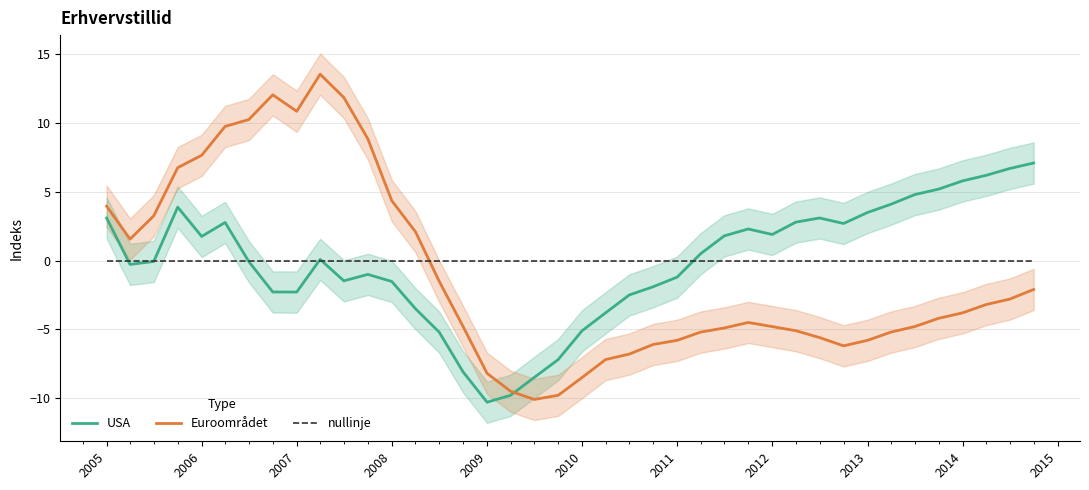

How many lines are shown in the chart?

3